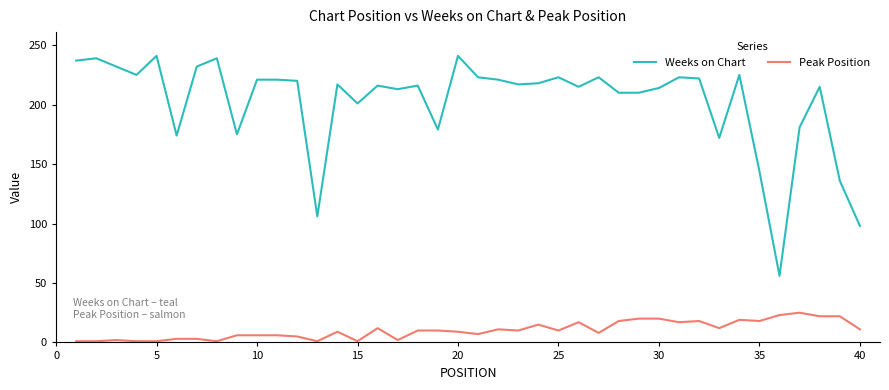

What is the greatest value displayed?

241